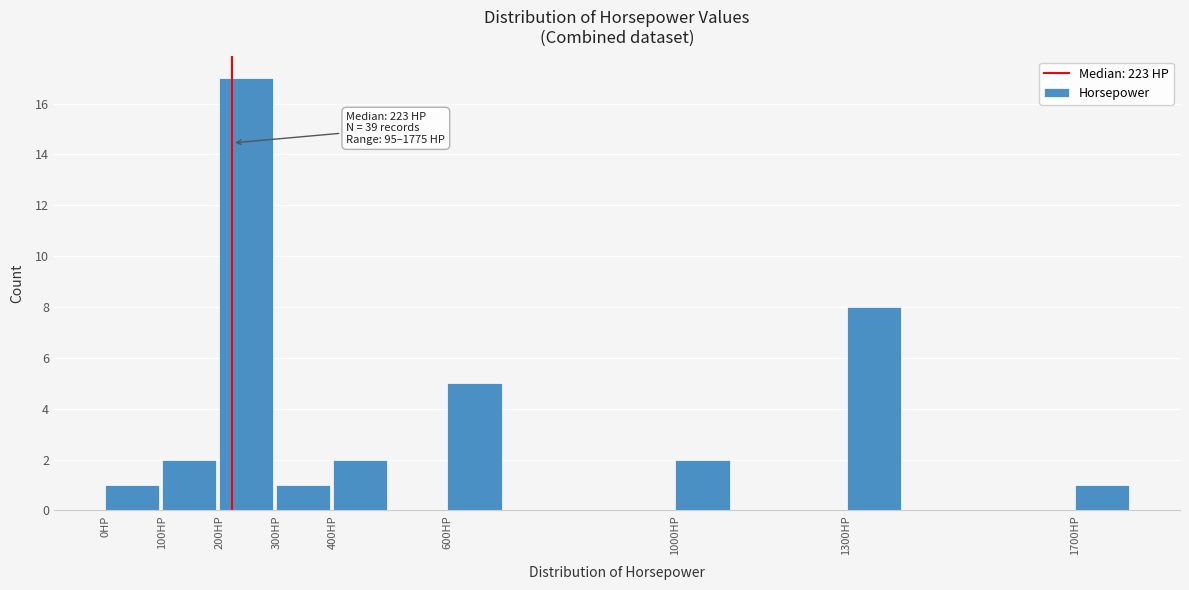

Over which range of the x-axis is the bar tallest?

200 to 300